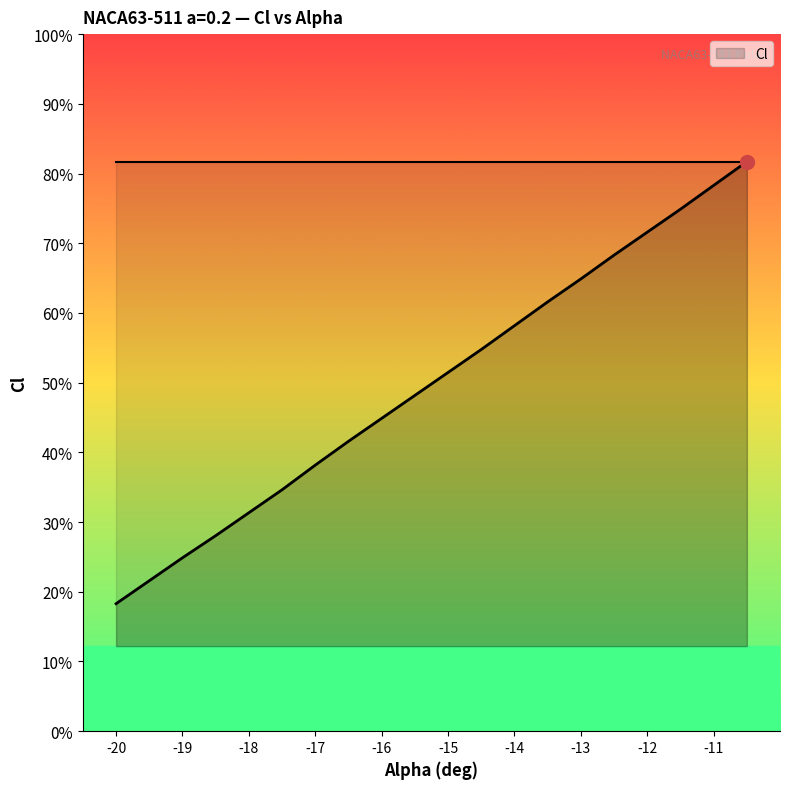

What is the label of the 17th point from the right?

-18.5